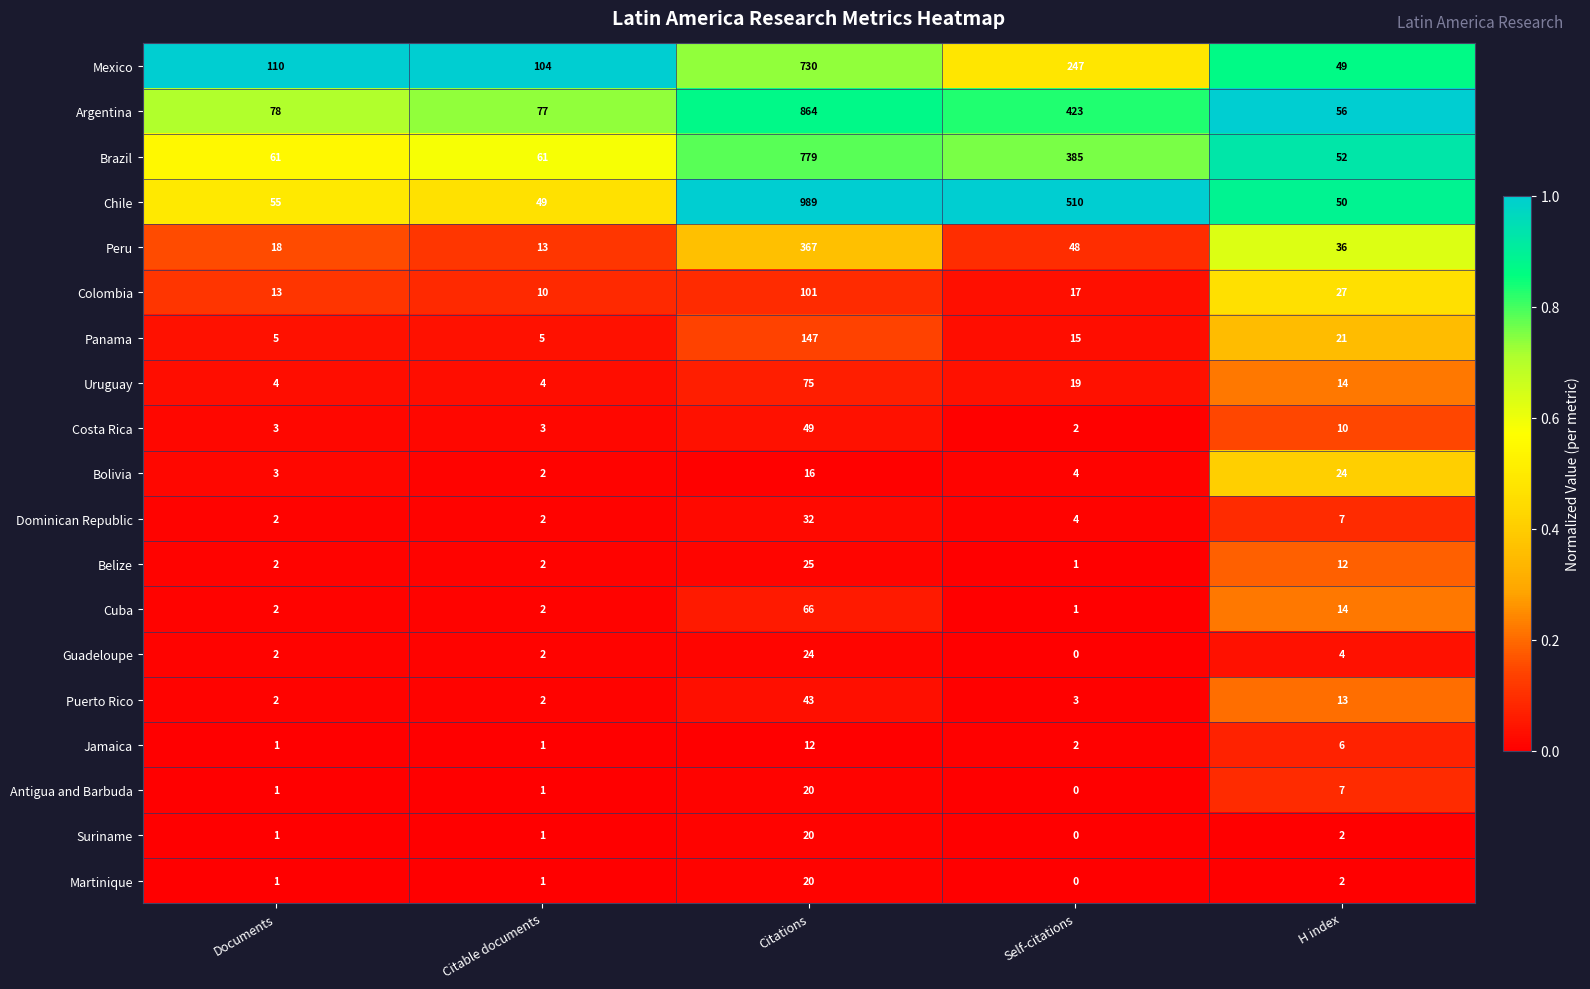

Which series has the widest spread of values?

Chile